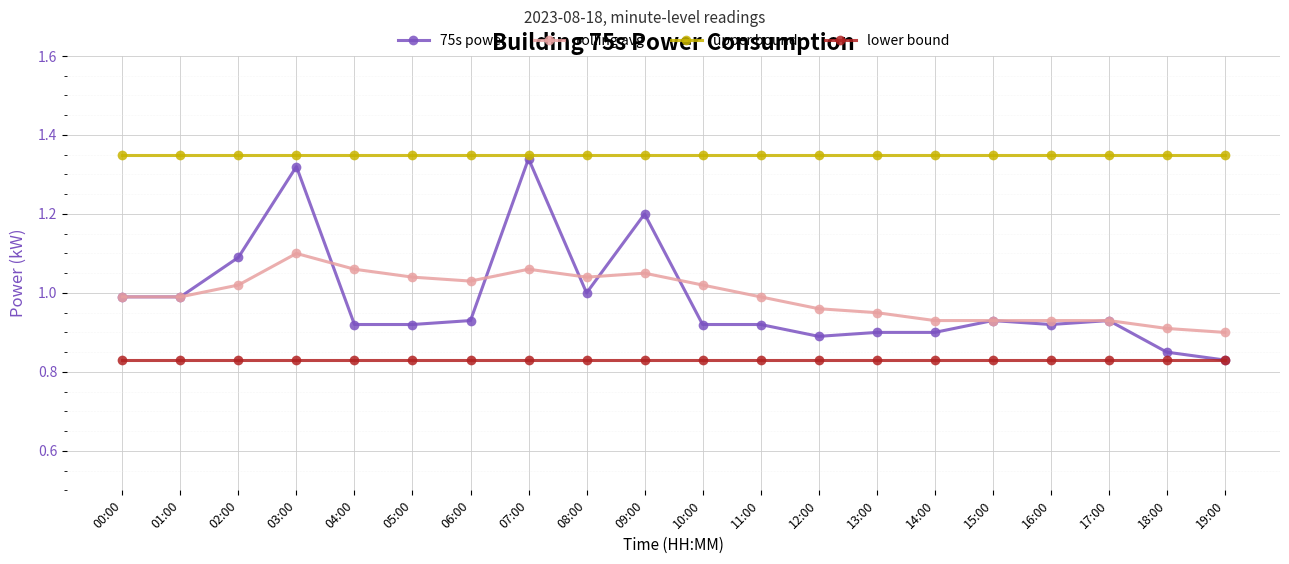

Rank the series by their maximum value, from highest to lowest.

upper bound, 75s power, rolling avg, lower bound